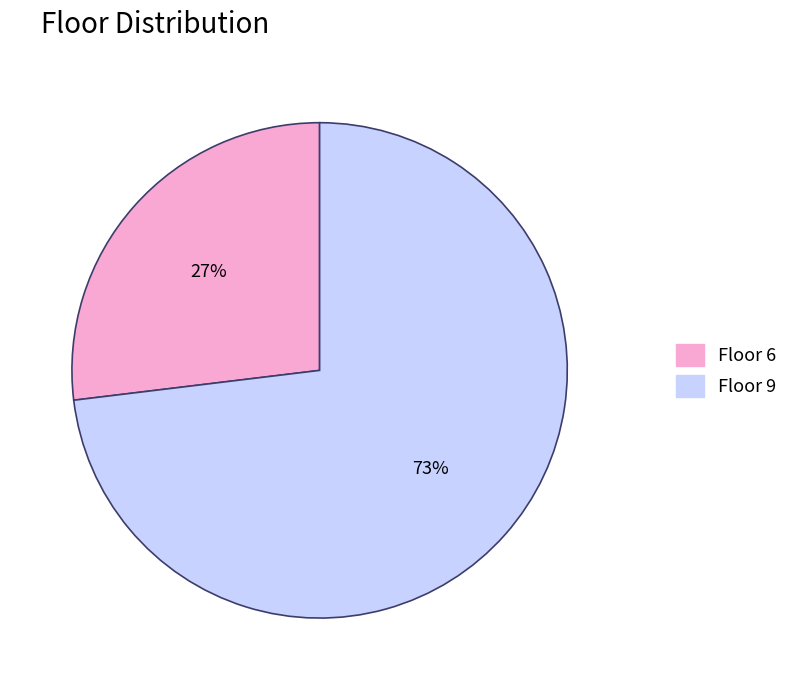

To the nearest percent, what is the difference between the largest and smallest slice percentages?

46%